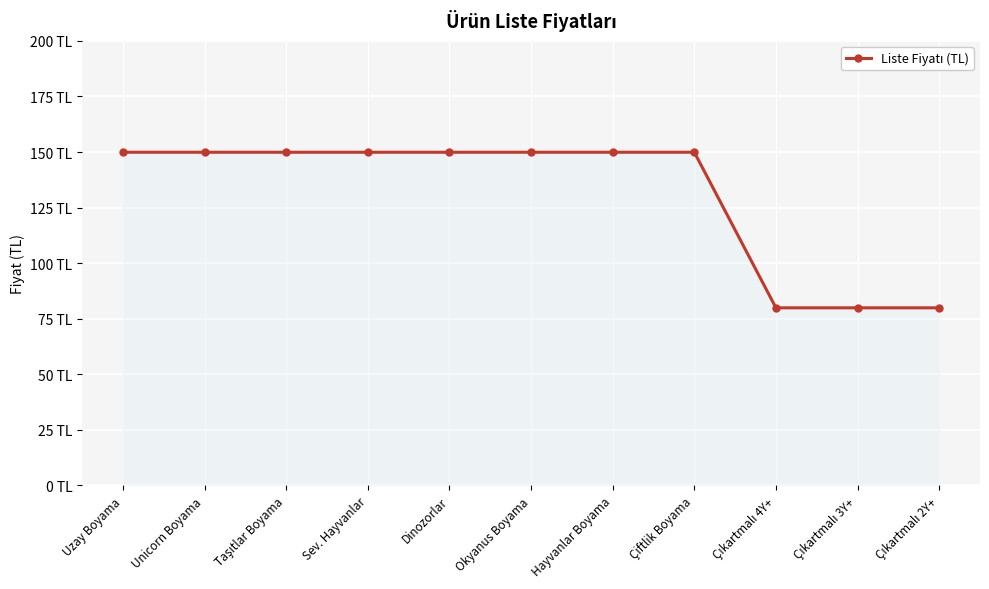

What is the difference between the values at Taşıtlar Boyama and Çıkartmalı 4Y+?

70.0